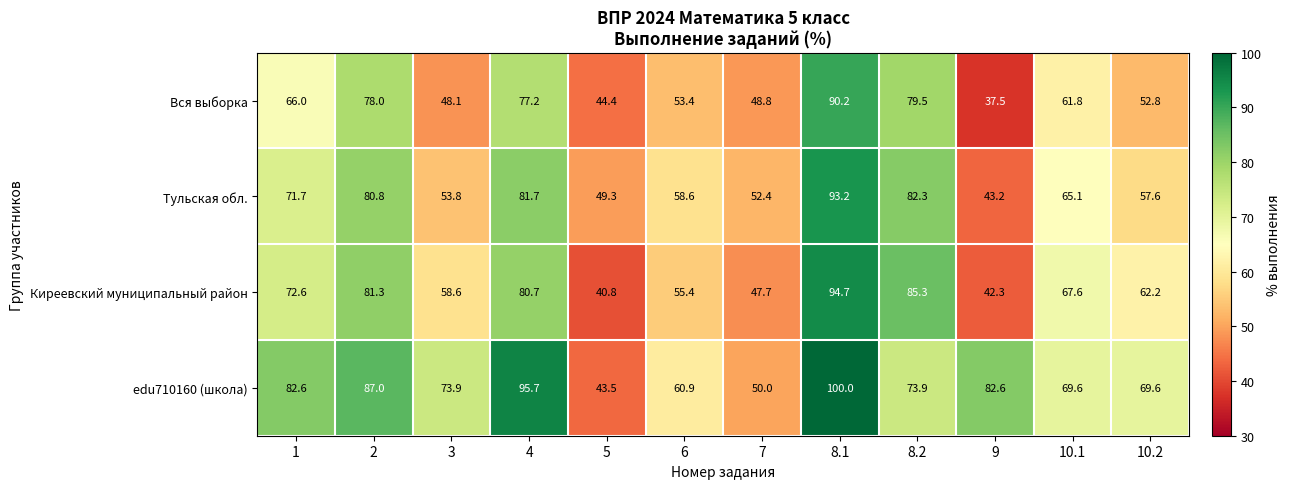

The Киреевский муниципальный район series shows 125.4 at 8.2. True or false?

False